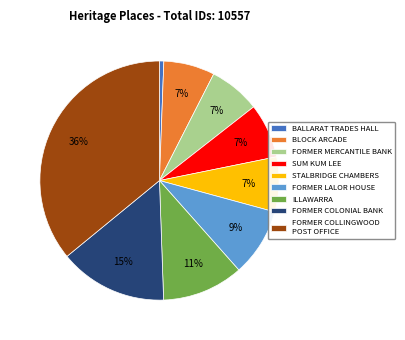

Combined, do BLOCK ARCADE and FORMER LALOR HOUSE account for over 50%?

No